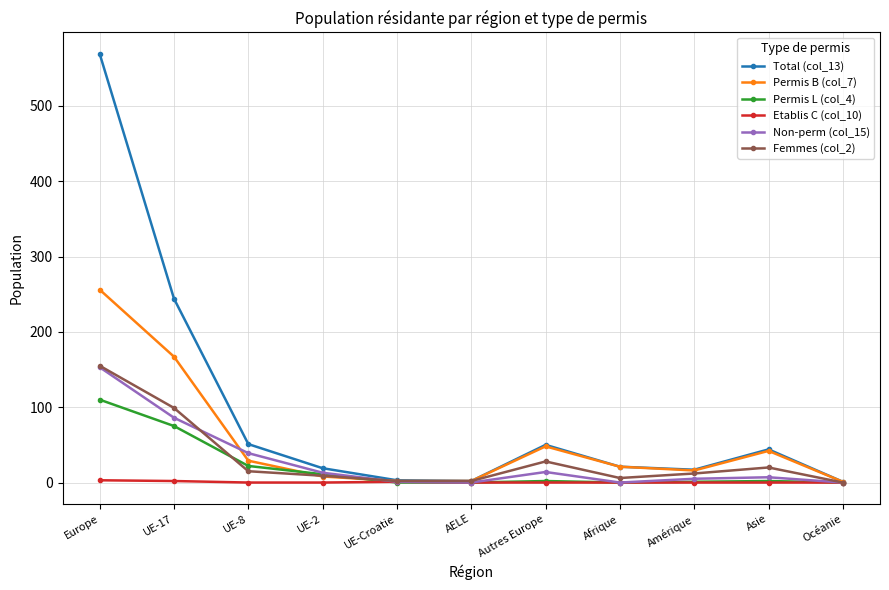

How many data points in Femmes (col_2) are less than 12?

5